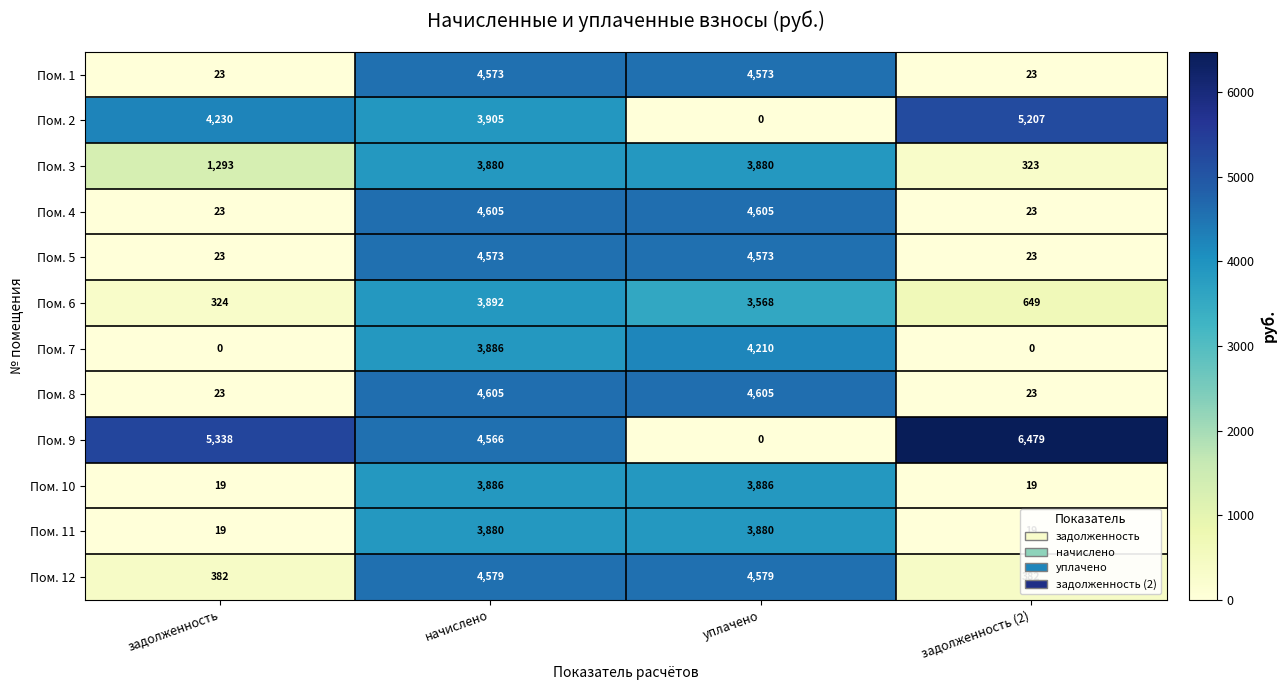

True or false: Пом. 6 has a value of 3892 at начислено.

True